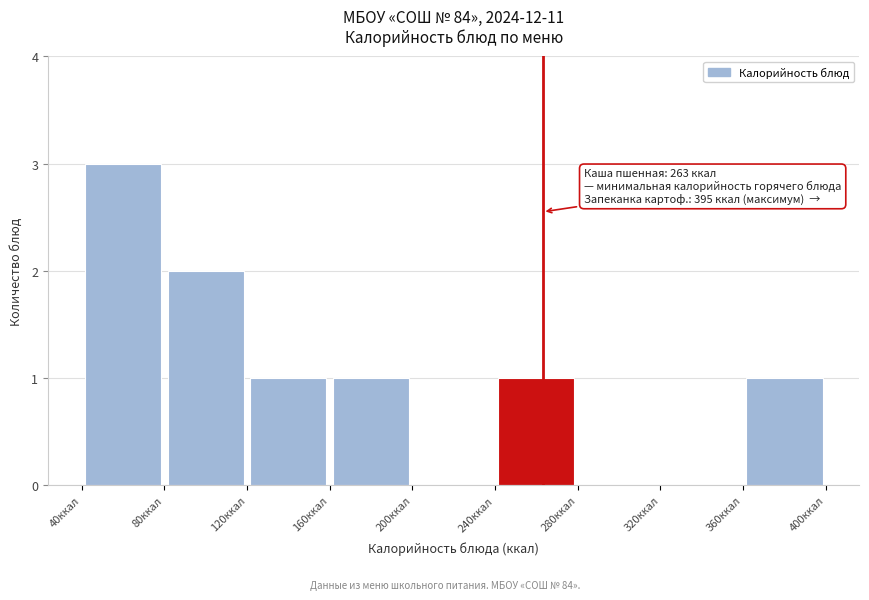

Which range on the x-axis has the tallest bar?

40 to 80